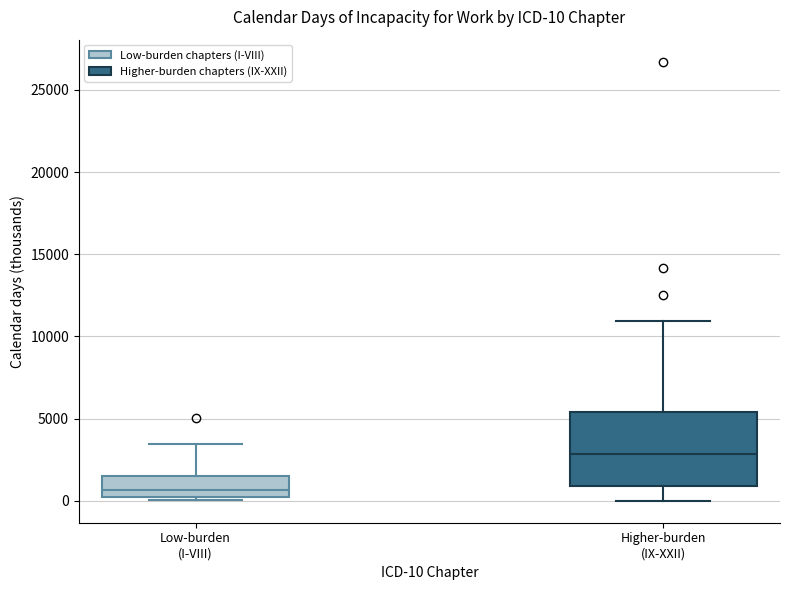

Which box's median line is the lowest?

Low-burden (I-VIII)